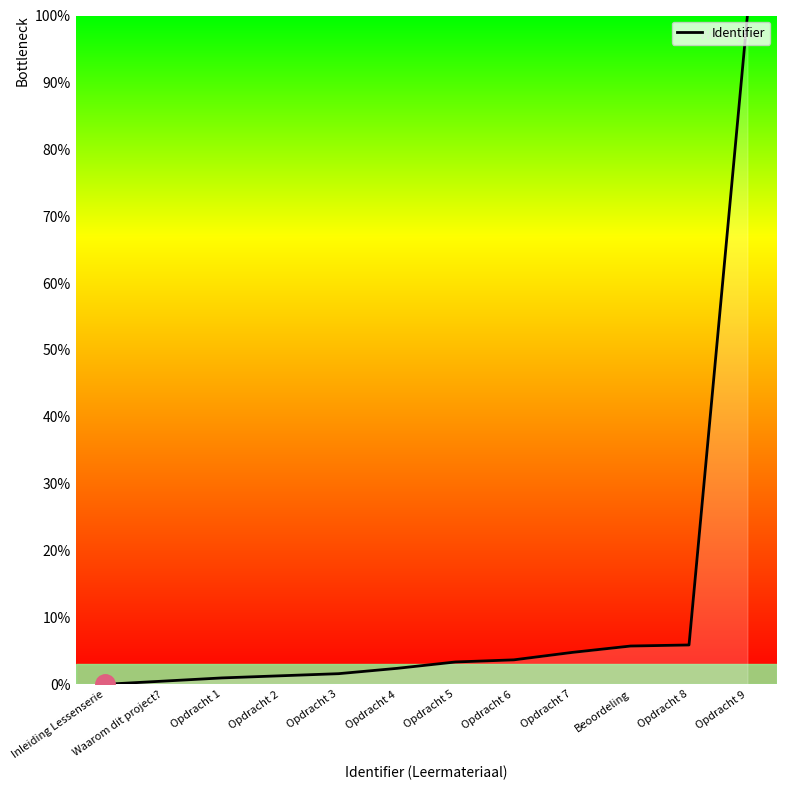

Count the number of values greater than 3.

6